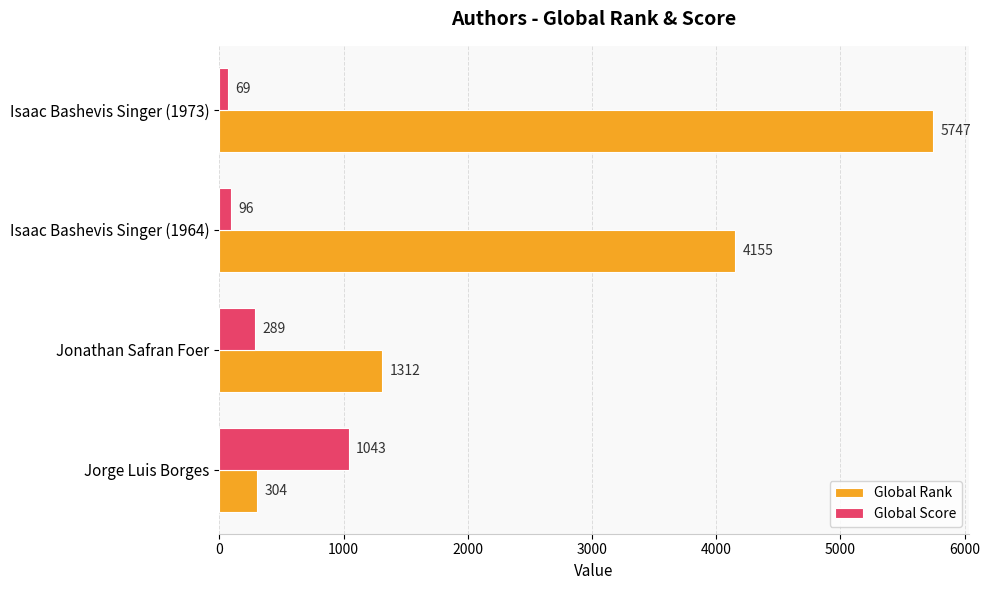

Between Jorge Luis Borges and Isaac Bashevis Singer (1964), which series saw the biggest shift?

Global Rank